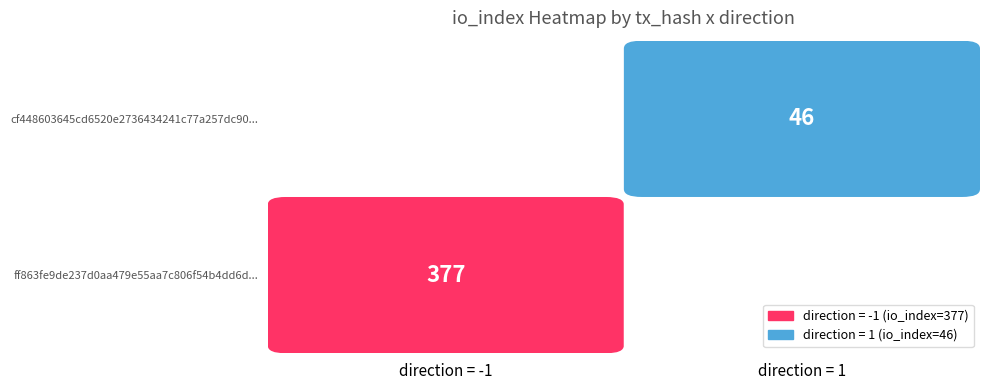

How many series are shown in this chart?

2